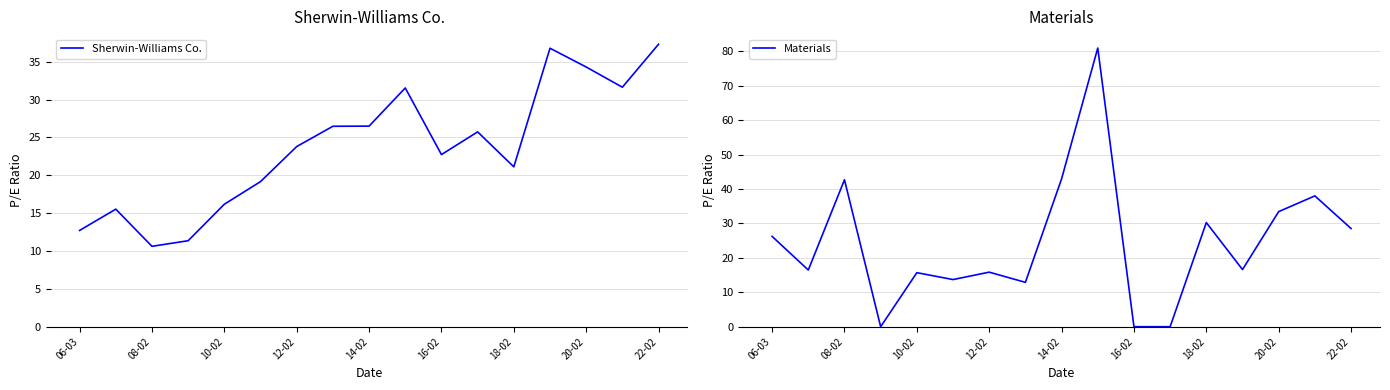

Which series has the largest total across all categories?

Materials